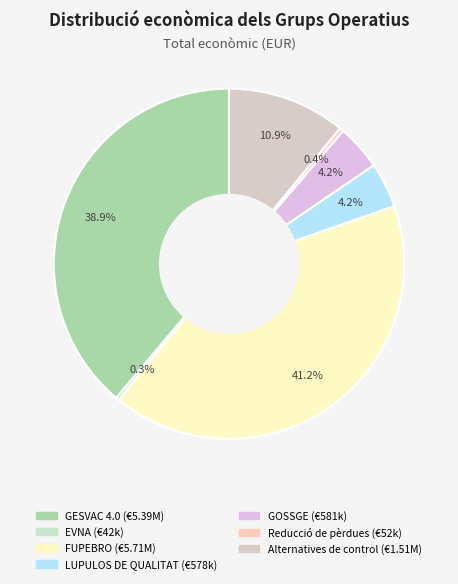

What percentage is the LUPULOS DE QUALITAT slice, to the nearest percent?

4%